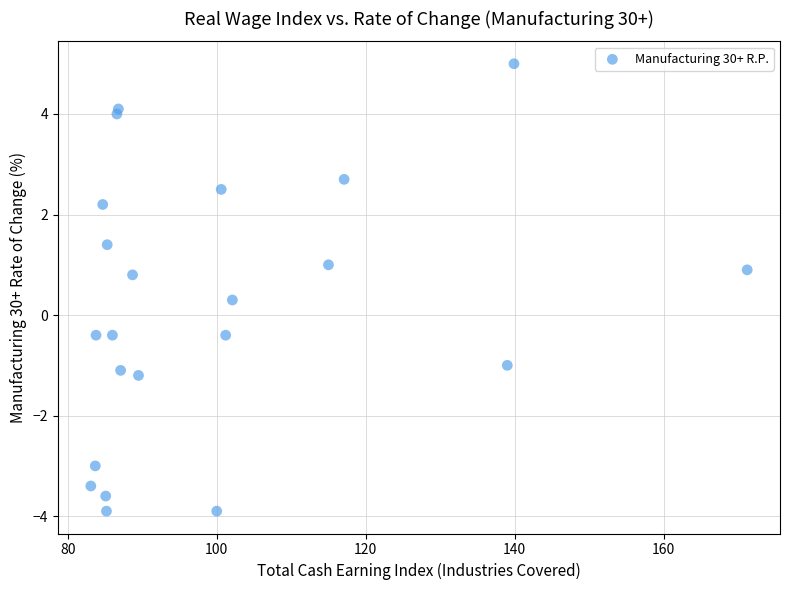

What is the range of Y values (max minus min)?

8.9